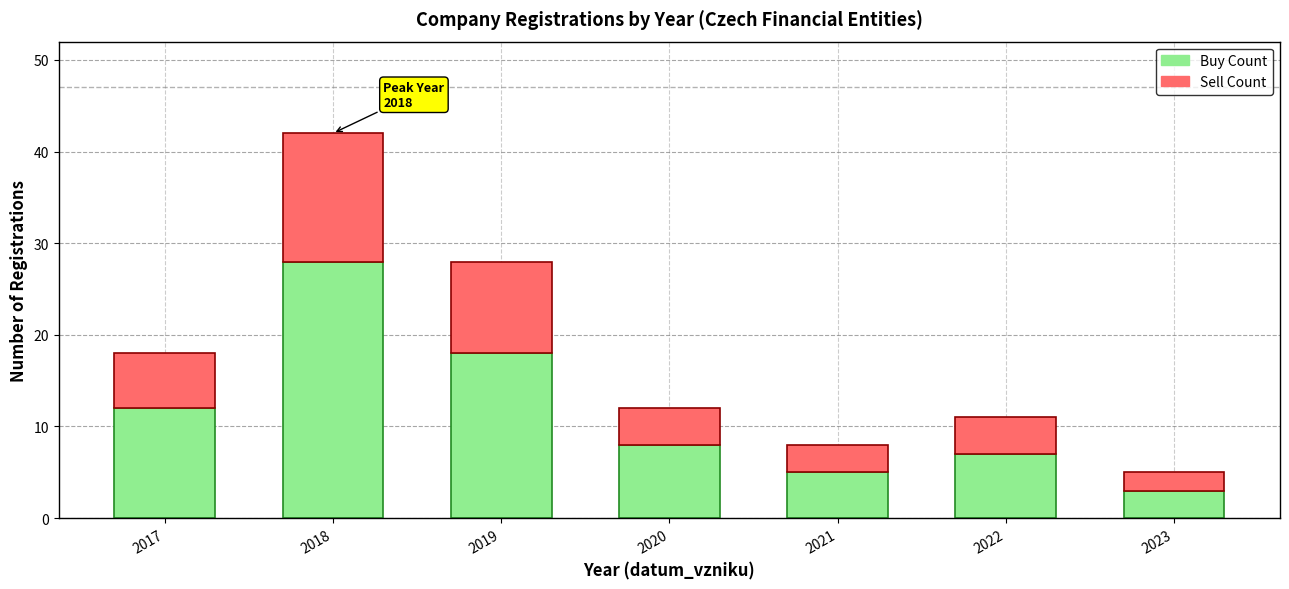

What value does the Buy Count series have at 2020?

8